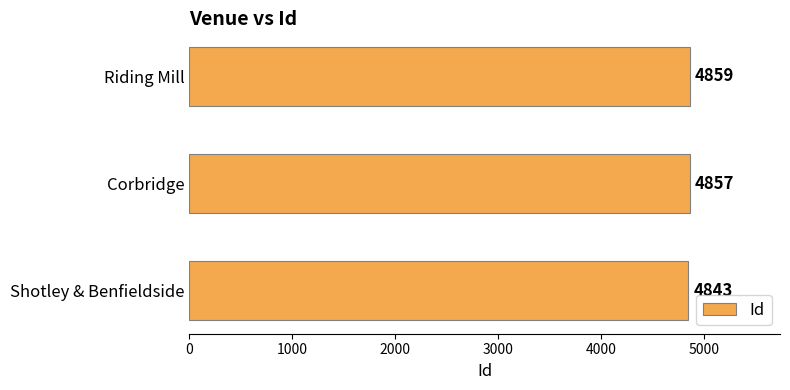

What is the change in value from Shotley & Benfieldside to Corbridge?

+14